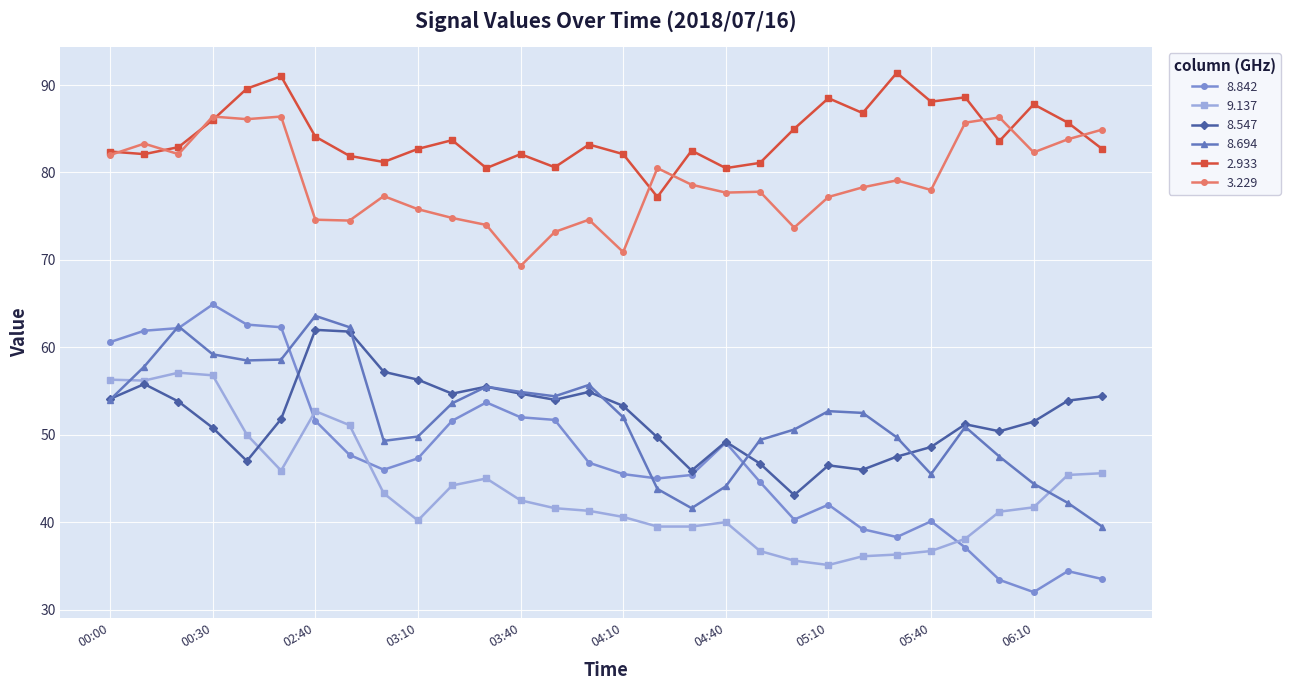

Which series has the largest total across all categories?

2.933